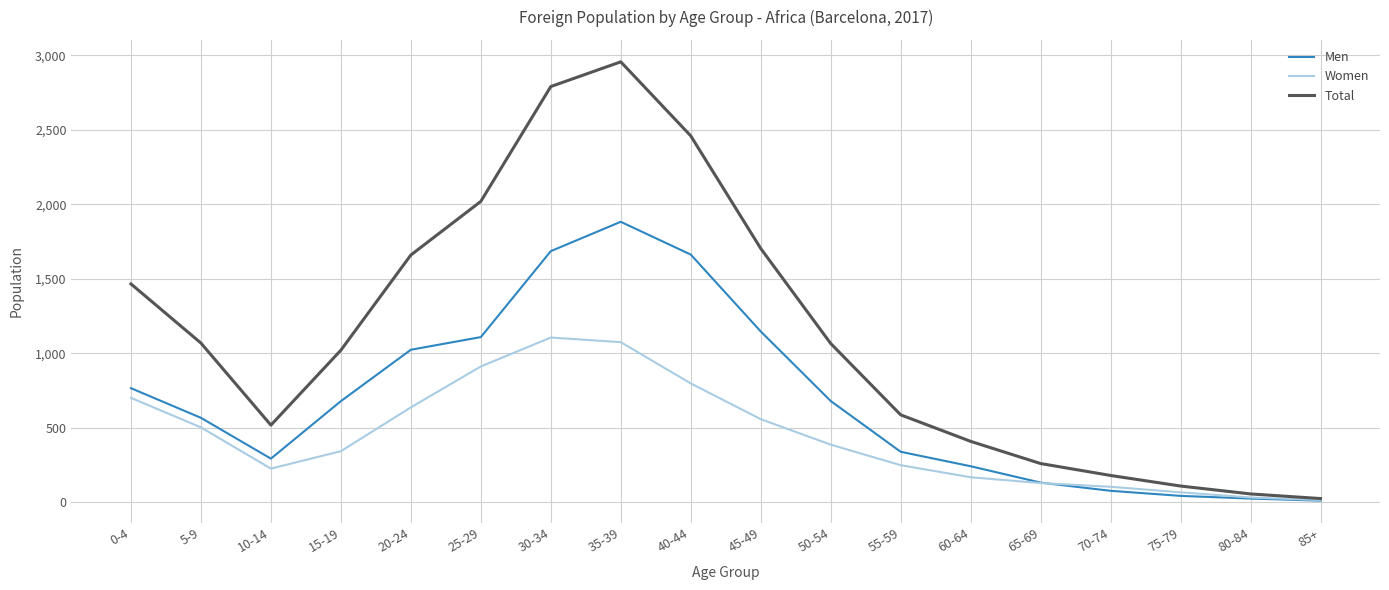

Does the chart display data point markers on the line(s)?

No